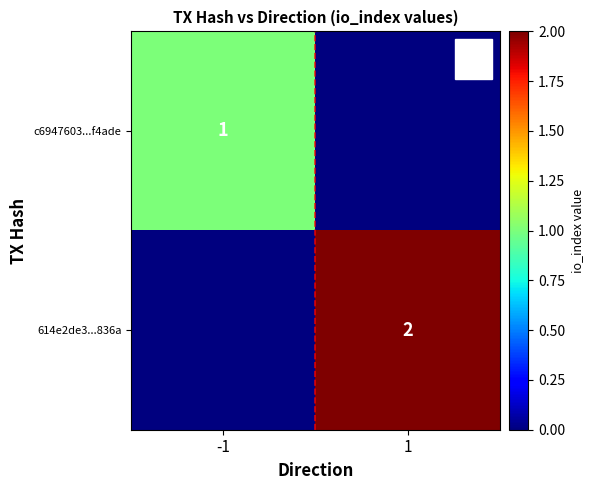

True or false: 614e2de3...836a has a value of 2 at 1.

True